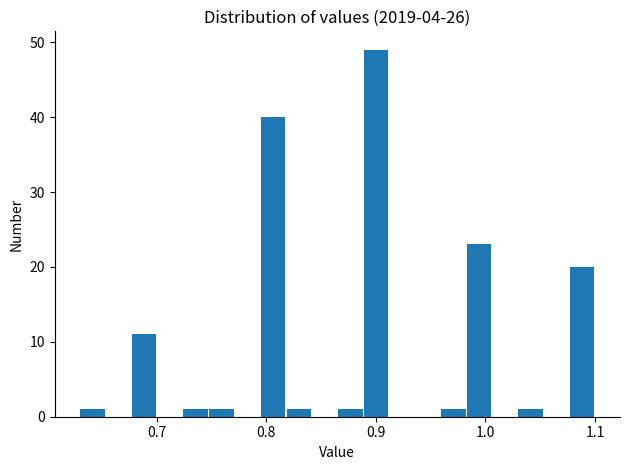

Read against the x-axis, roughly where is the centre of the tallest bar?

0.90